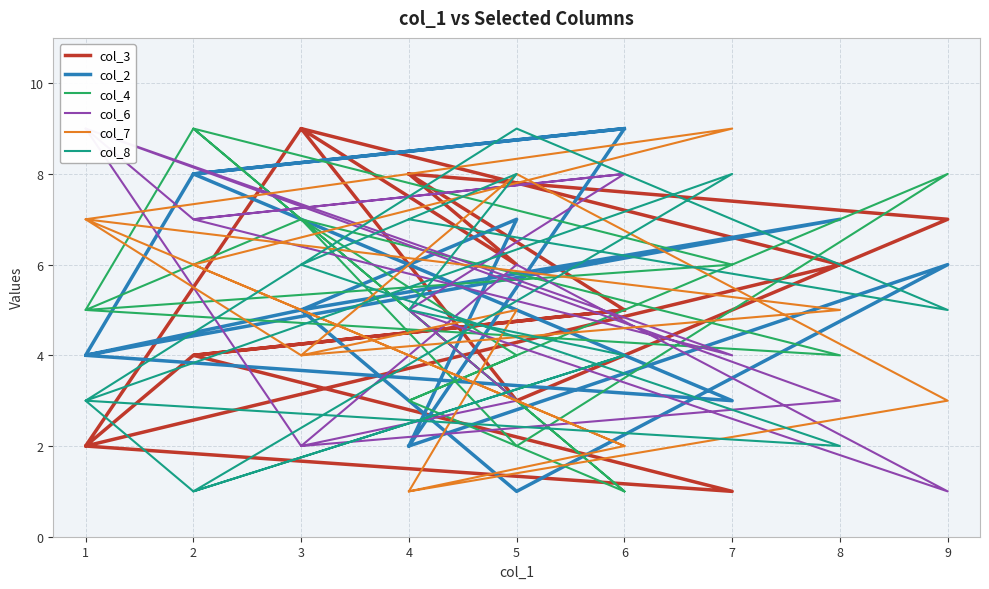

What is the greatest value displayed?

9